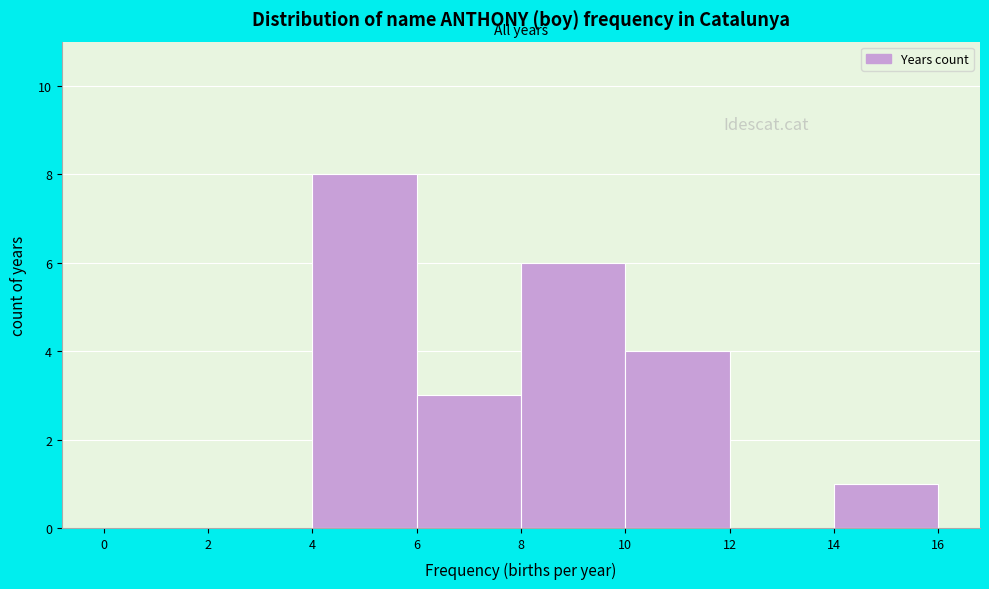

Over which range of the x-axis is the bar tallest?

4 to 6